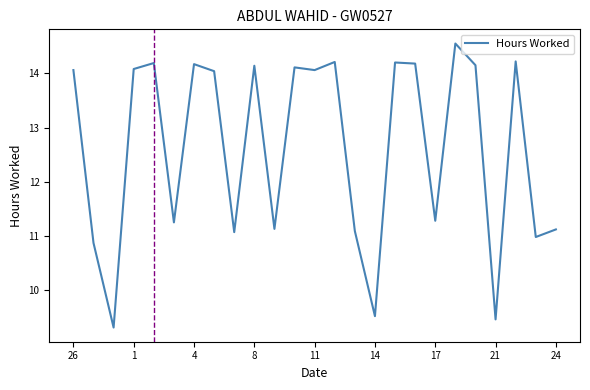

What is the difference between the maximum and minimum values?

5.2